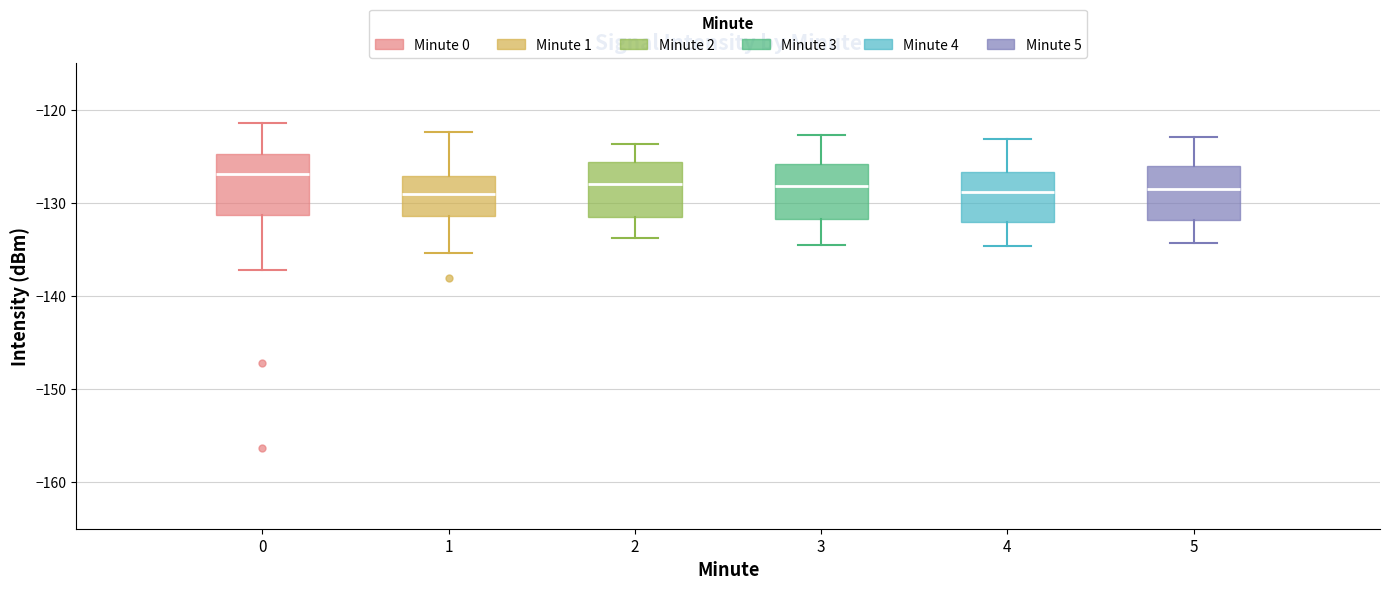

Reading left to right, transcribe this box plot: for each box, give where its median line is, the range the box spans, and where its two whiskers end, as read against the y-axis. The values are not printed on the chart, so give them approximately, as read against the axis.

0: median -127, box -131 to -125, whiskers -137 to -121
1: median -129, box -131 to -127, whiskers -135 to -122
2: median -128, box -132 to -126, whiskers -134 to -124
3: median -128, box -132 to -126, whiskers -134 to -123
4: median -129, box -132 to -127, whiskers -135 to -123
5: median -128, box -132 to -126, whiskers -134 to -123